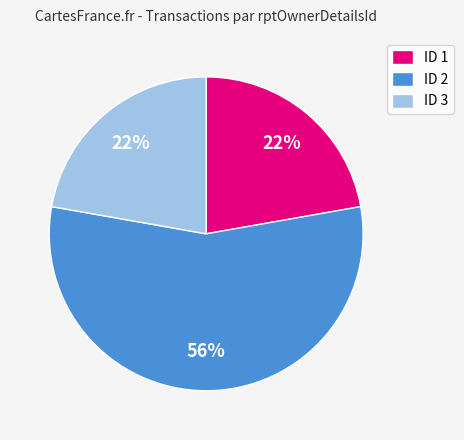

Count the number of slices in the pie.

3